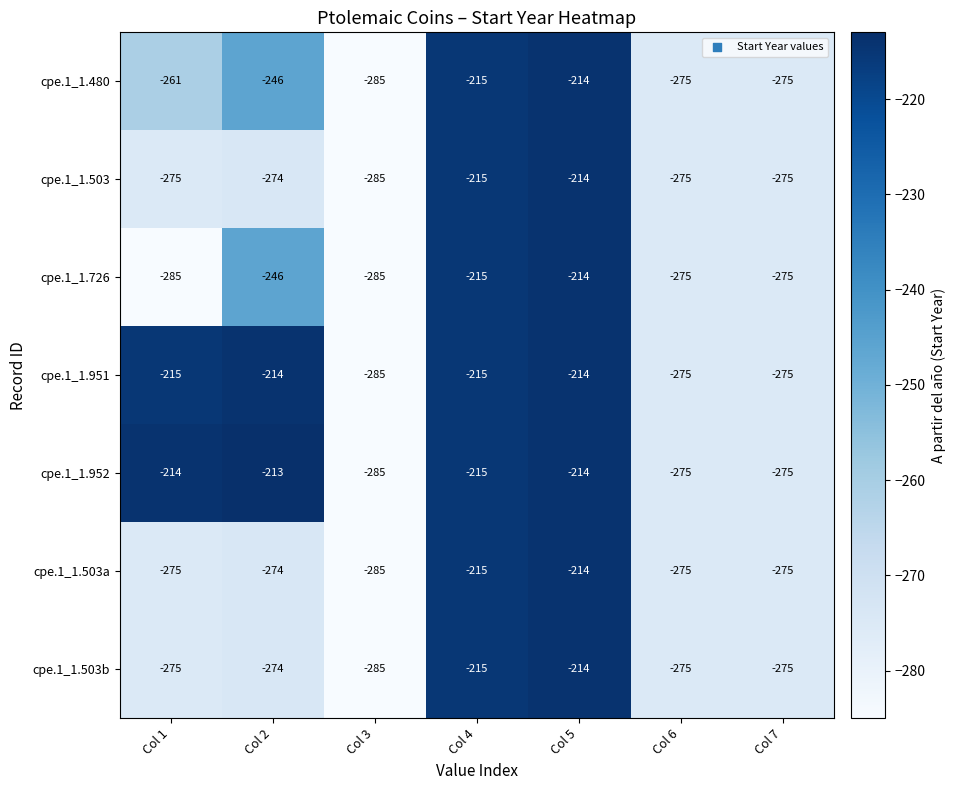

The value of cpe.1_1.503a at Col 2 is -92. True or false?

False